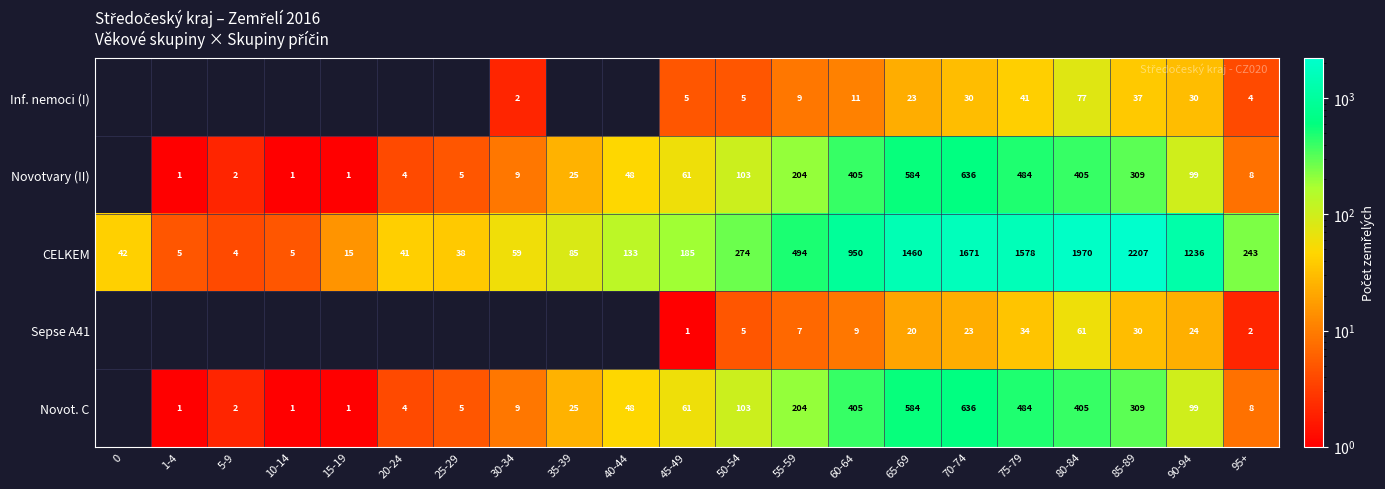

Is the value of CELKEM at 45-49 greater than the value of Sepse A41 at 60-64?

Yes